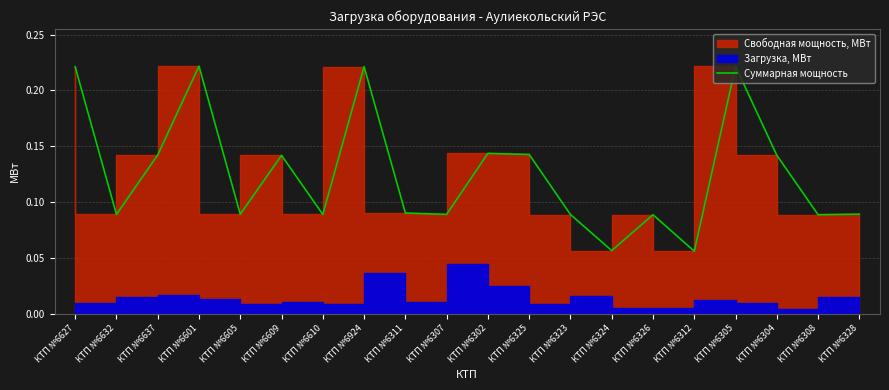

At which category does the data reach its first local peak?

КТП №6601